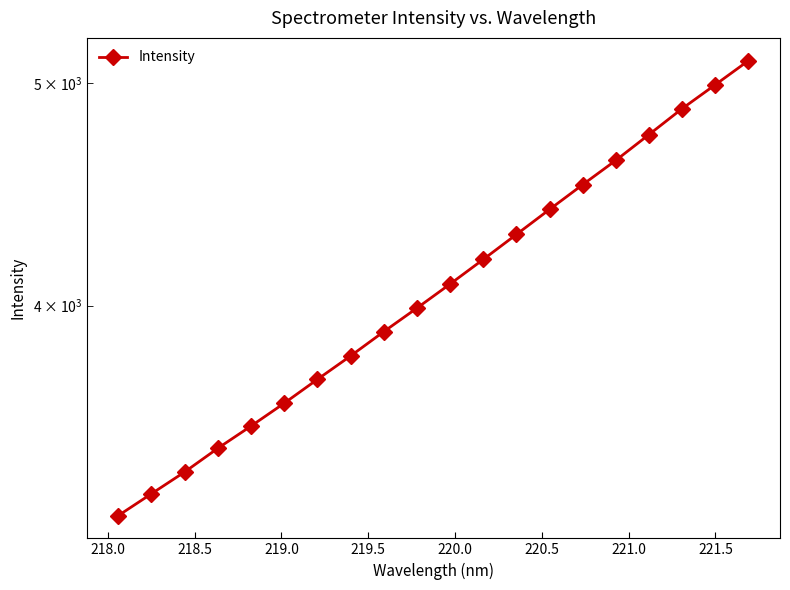

True or false: the data shows 3386.1 at 218.5.

True